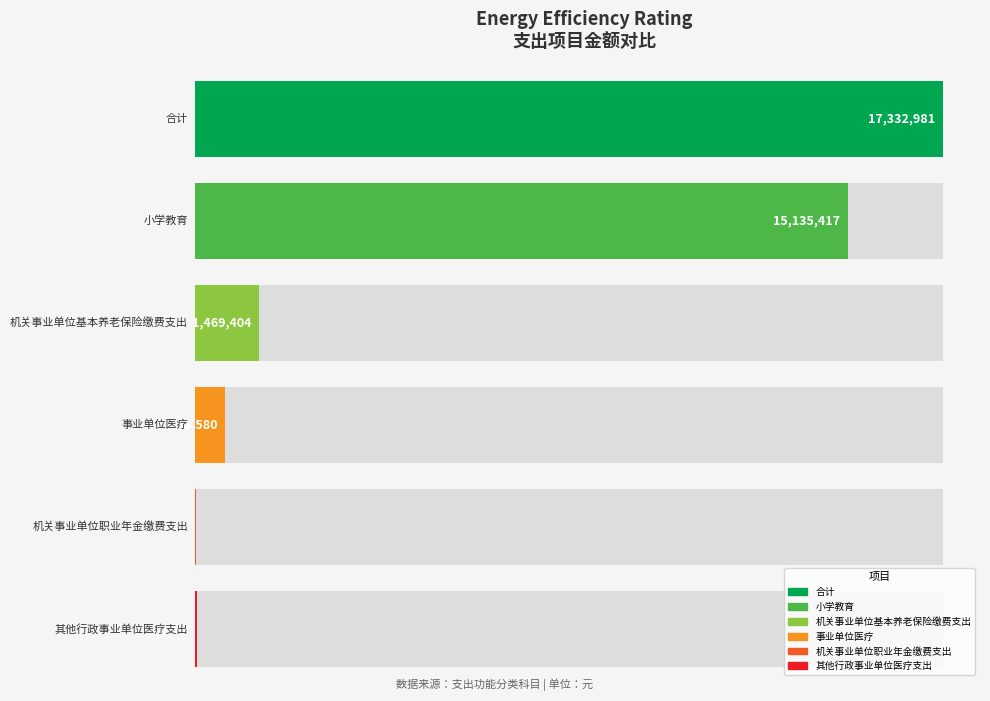

Reading right to left, what are all the values shown in this chart?

其他行政事业单位医疗支出=38900.0	机关事业单位职业年金缴费支出=681.3	事业单位医疗=688579.7	机关事业单位基本养老保险缴费支出=1469403.5	小学教育=15135416.6	合计=17332981.1